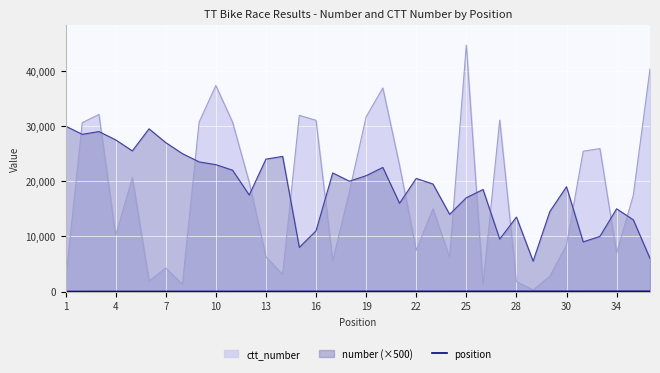

What is the highest value of the ctt_number series?

44669